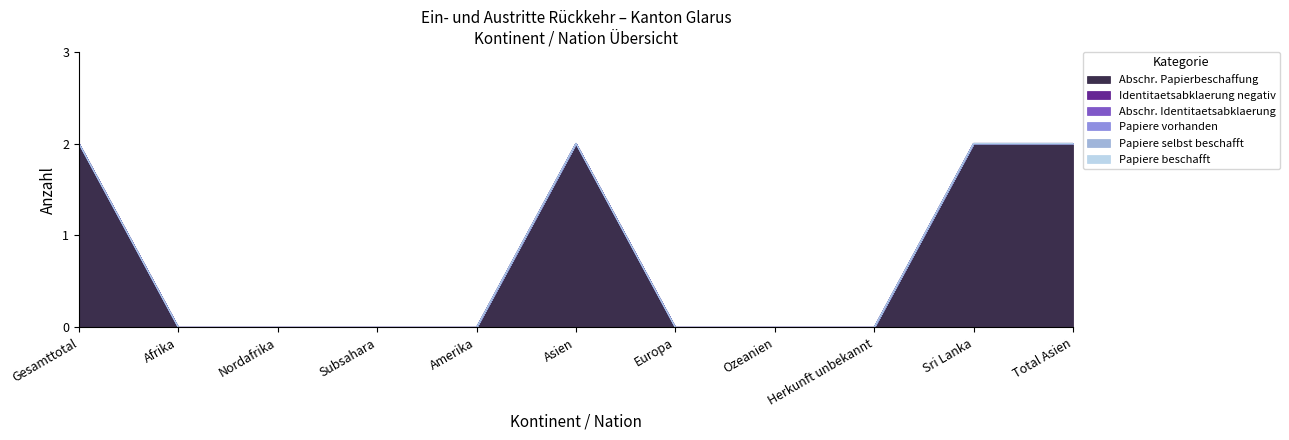

At Sri Lanka, list the series in order from largest to smallest.

Abschr. Papierbeschaffung, Identitaetsabklaerung negativ, Abschr. Identitaetsabklaerung, Papiere vorhanden, Papiere selbst beschafft, Papiere beschafft